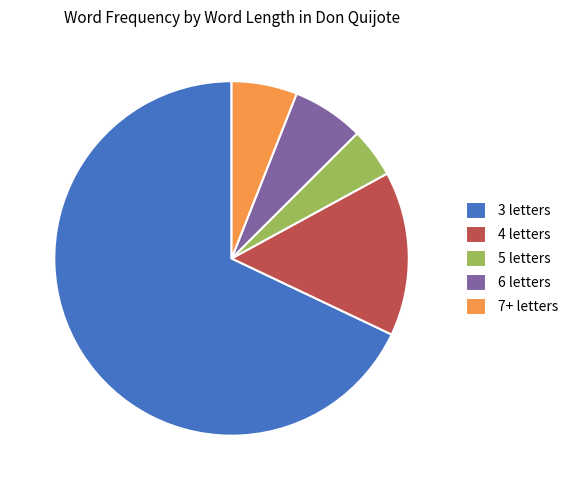

Is 5 letters the majority of the pie?

No